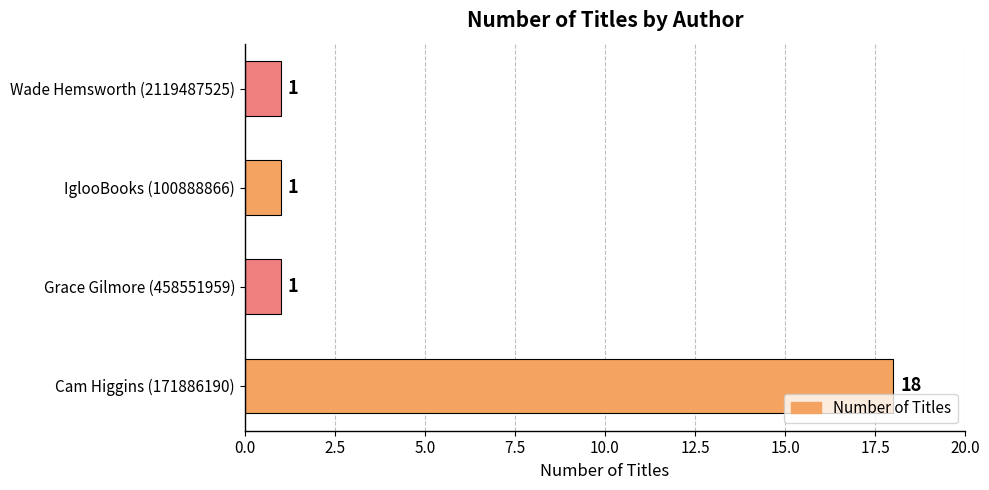

Between Cam Higgins (171886190) and IglooBooks (100888866), which is larger?

Cam Higgins (171886190)